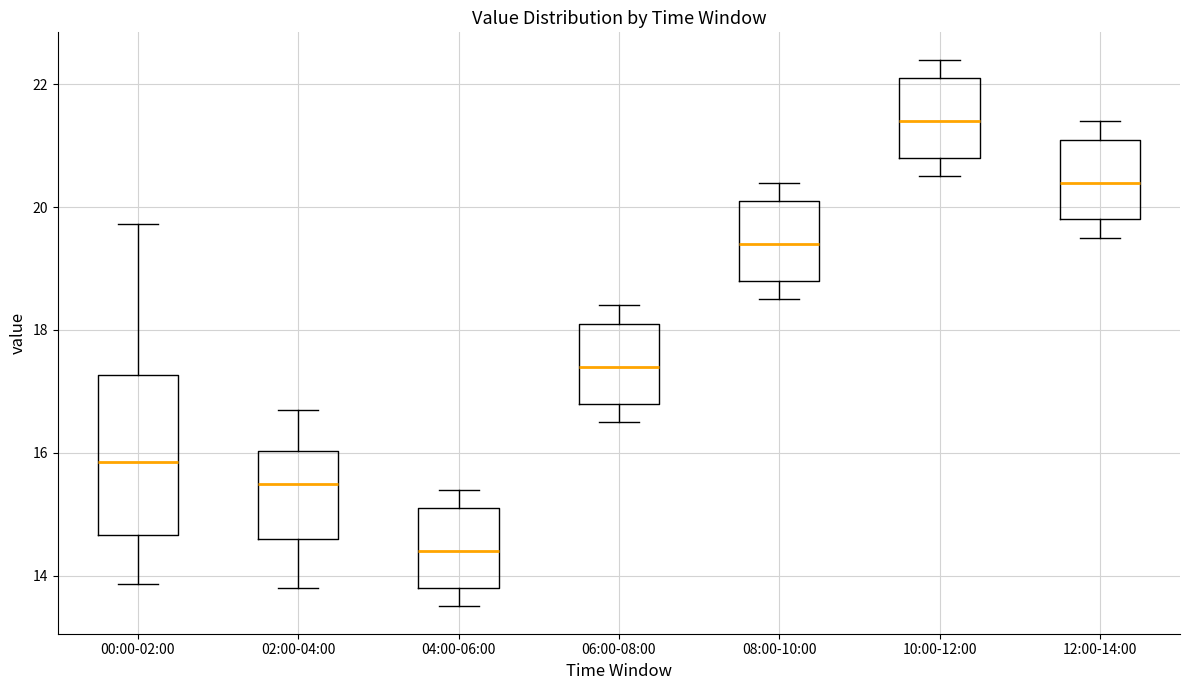

Reading left to right, read every box against the y-axis: the position of its median line, the range the box covers, and the ends of its whiskers. The values are not printed on the chart, so give them approximately, as read against the axis.

00:00-02:00: median 15.8, box 14.6 to 17.2, whiskers 13.8 to 19.8
02:00-04:00: median 15.6, box 14.6 to 16.0, whiskers 13.8 to 16.8
04:00-06:00: median 14.4, box 13.8 to 15.2, whiskers 13.6 to 15.4
06:00-08:00: median 17.4, box 16.8 to 18.2, whiskers 16.6 to 18.4
08:00-10:00: median 19.4, box 18.8 to 20.2, whiskers 18.6 to 20.4
10:00-12:00: median 21.4, box 20.8 to 22.2, whiskers 20.6 to 22.4
12:00-14:00: median 20.4, box 19.8 to 21.2, whiskers 19.6 to 21.4